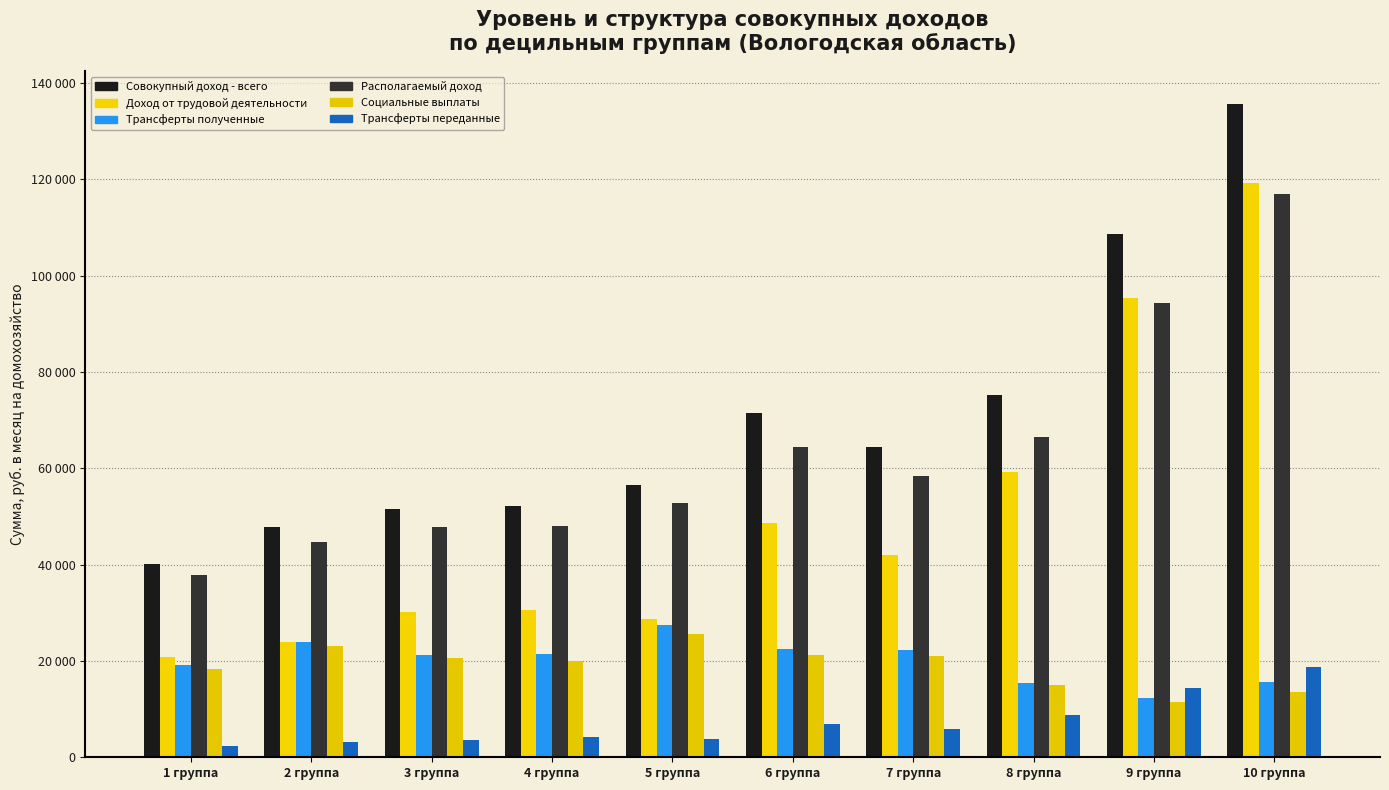

What is the difference between the highest and lowest values at 4 группа?

48007.5